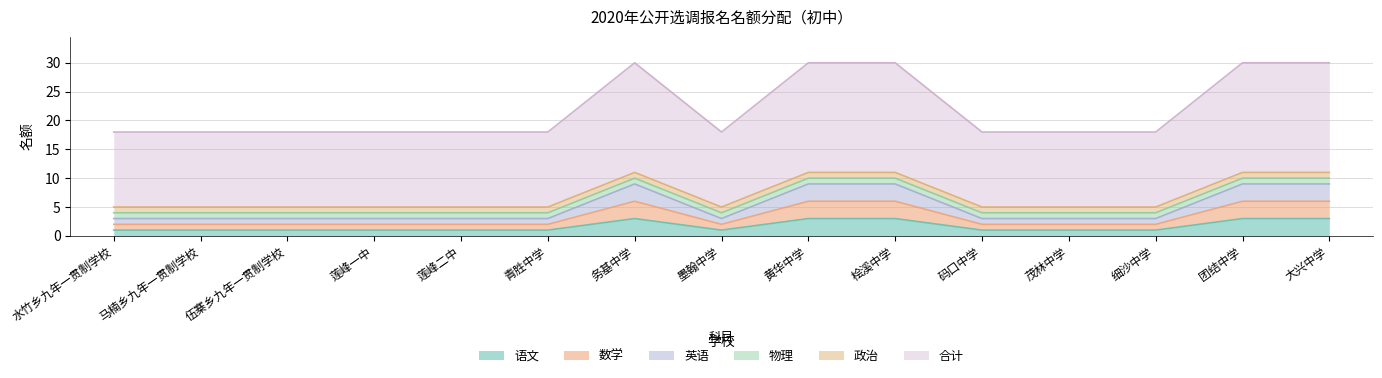

Which label corresponds to the smallest value in the chart?

水竹乡九年一贯制学校